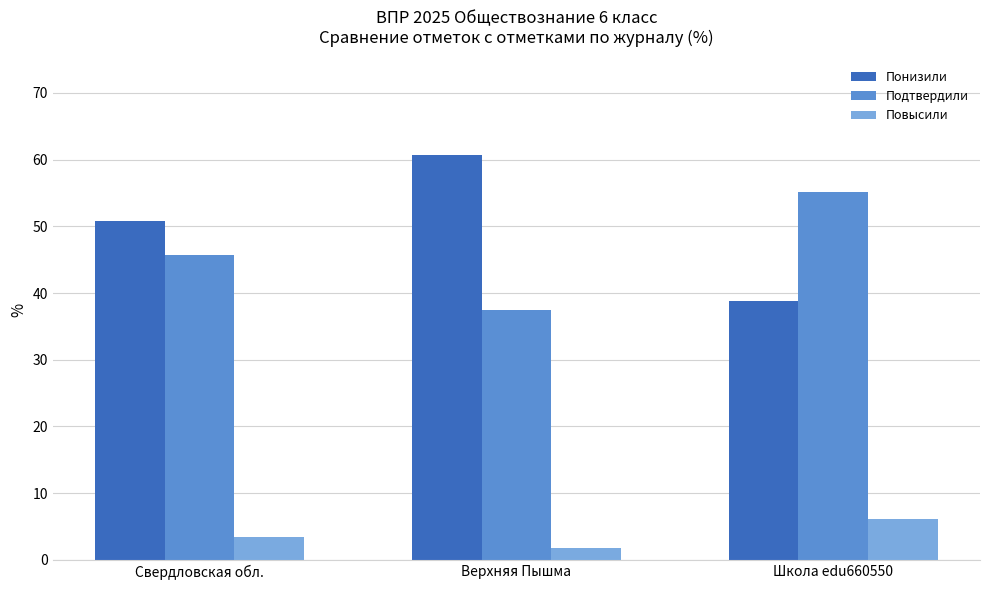

What is the total value across all series at Верхняя Пышма?

100.0